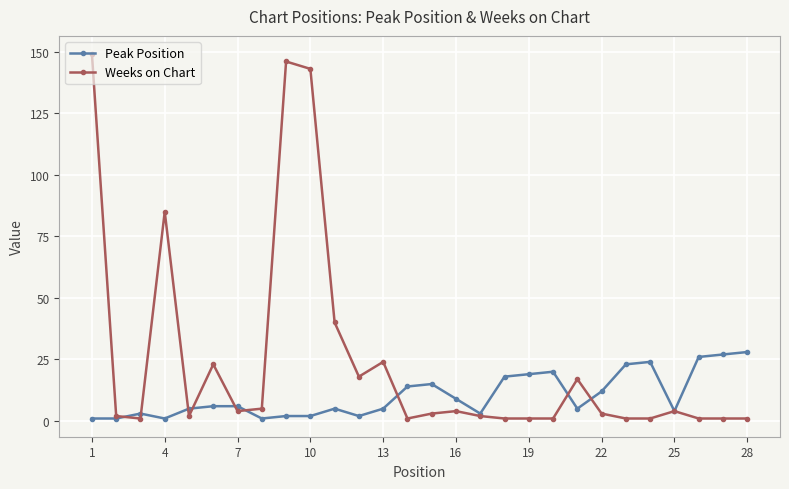

Which series has the widest spread of values?

Weeks on Chart